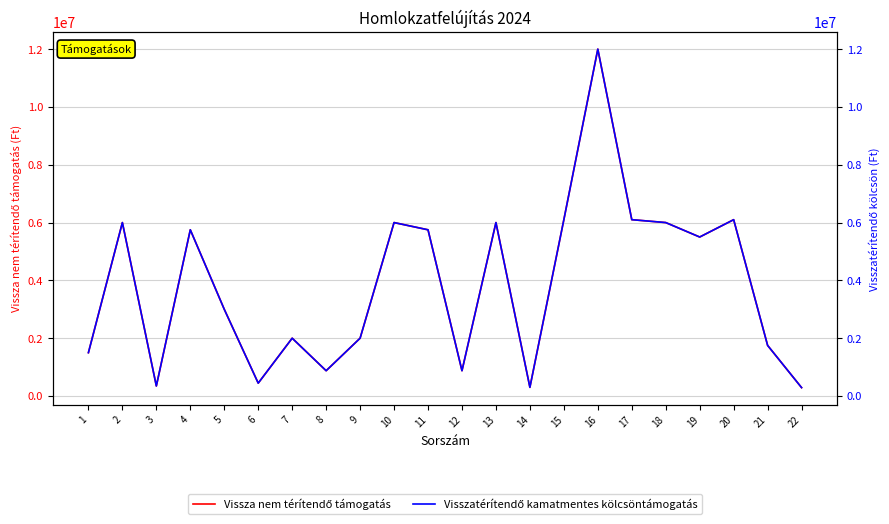

In Visszatérítendő kamatmentes kölcsöntámogatás, how many points are lower than both neighbors (excluding endpoints)?

6